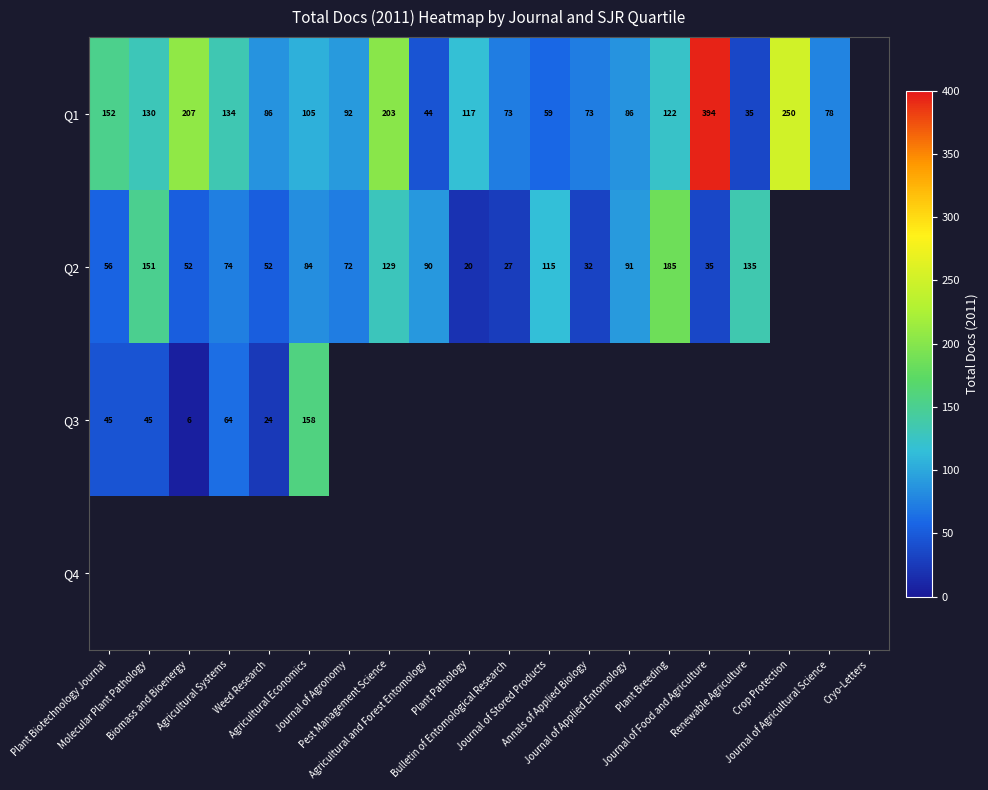

Rank the series by their average value, from highest to lowest.

Q1, Q2, Q3, Q4